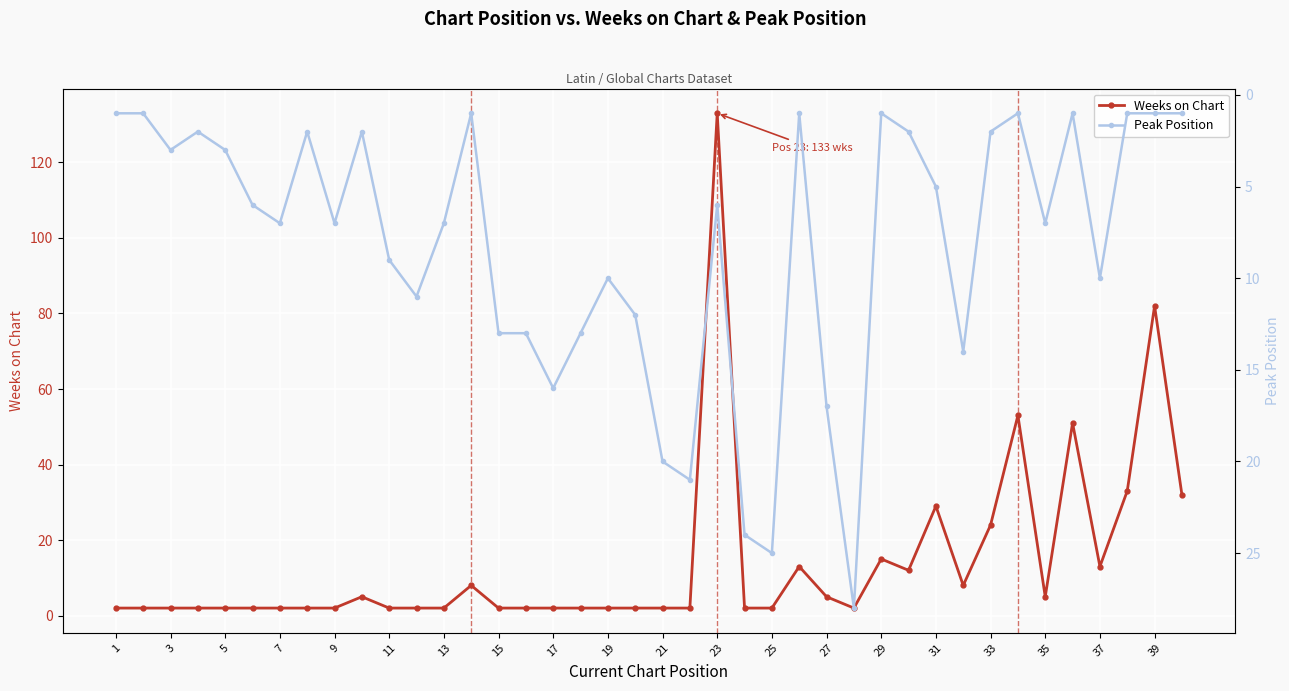

Which series has the largest total across all categories?

Weeks on Chart